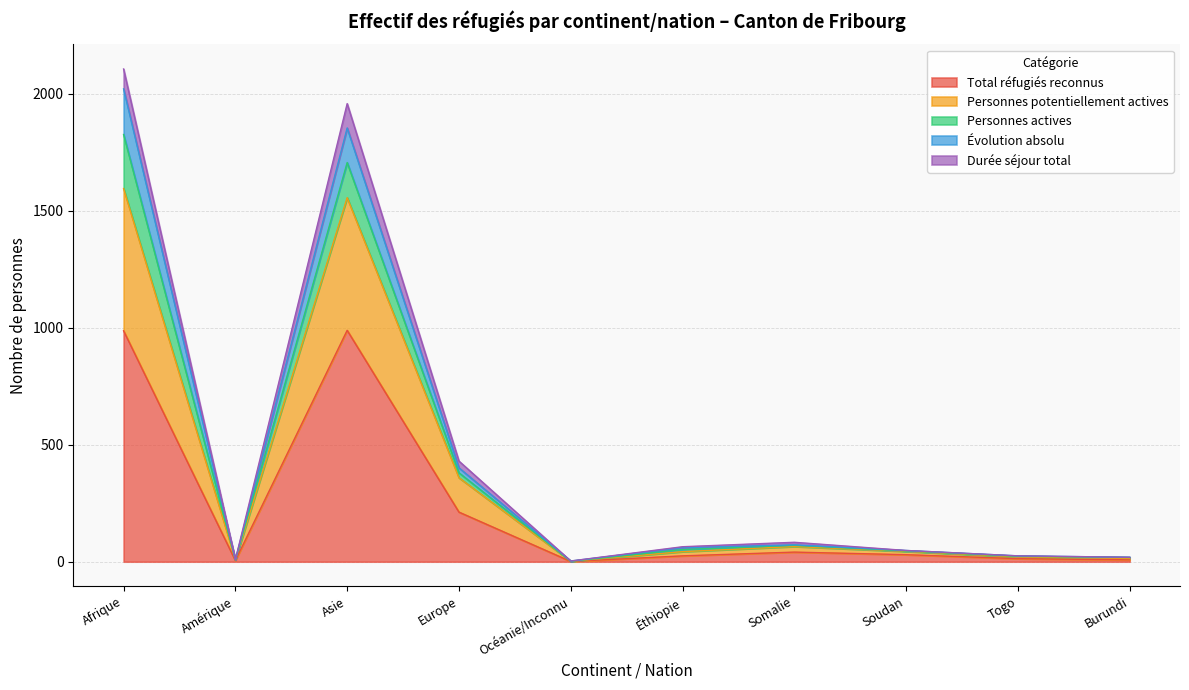

Does the chart display data point markers on the line(s)?

No